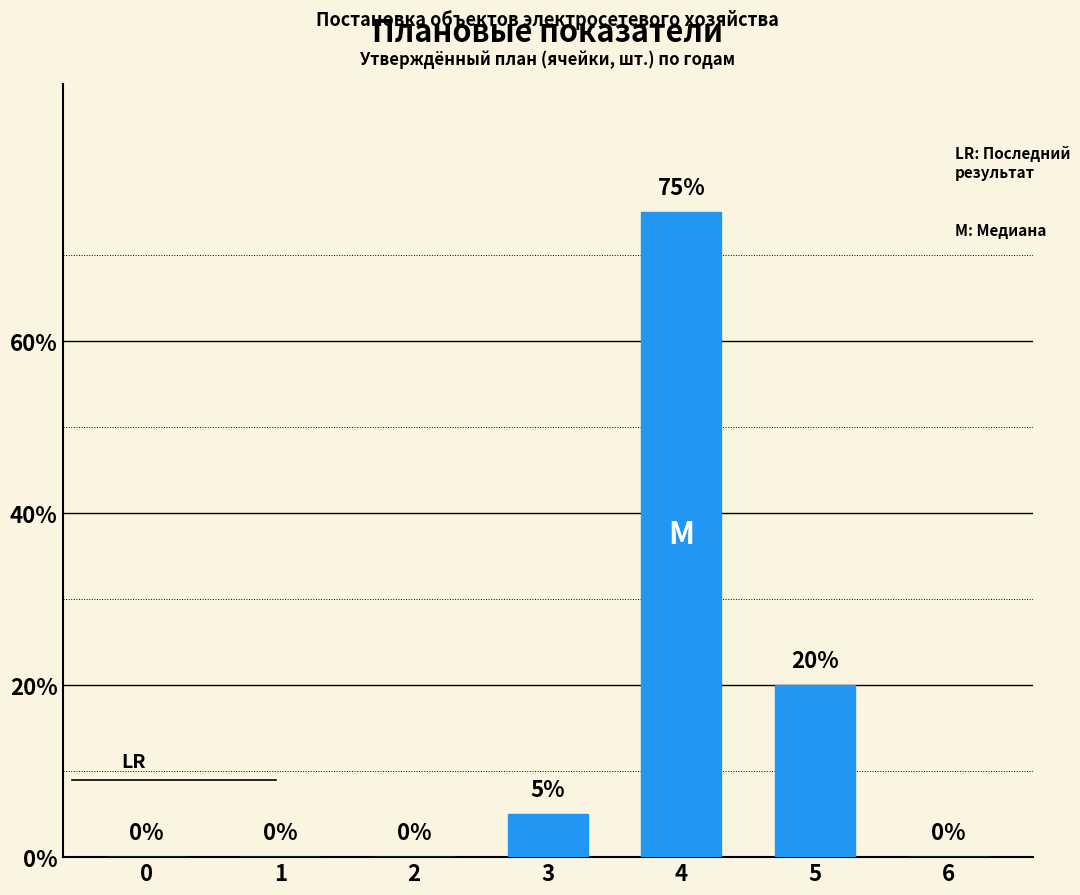

What is the sum of the values at 1 and 5?

20